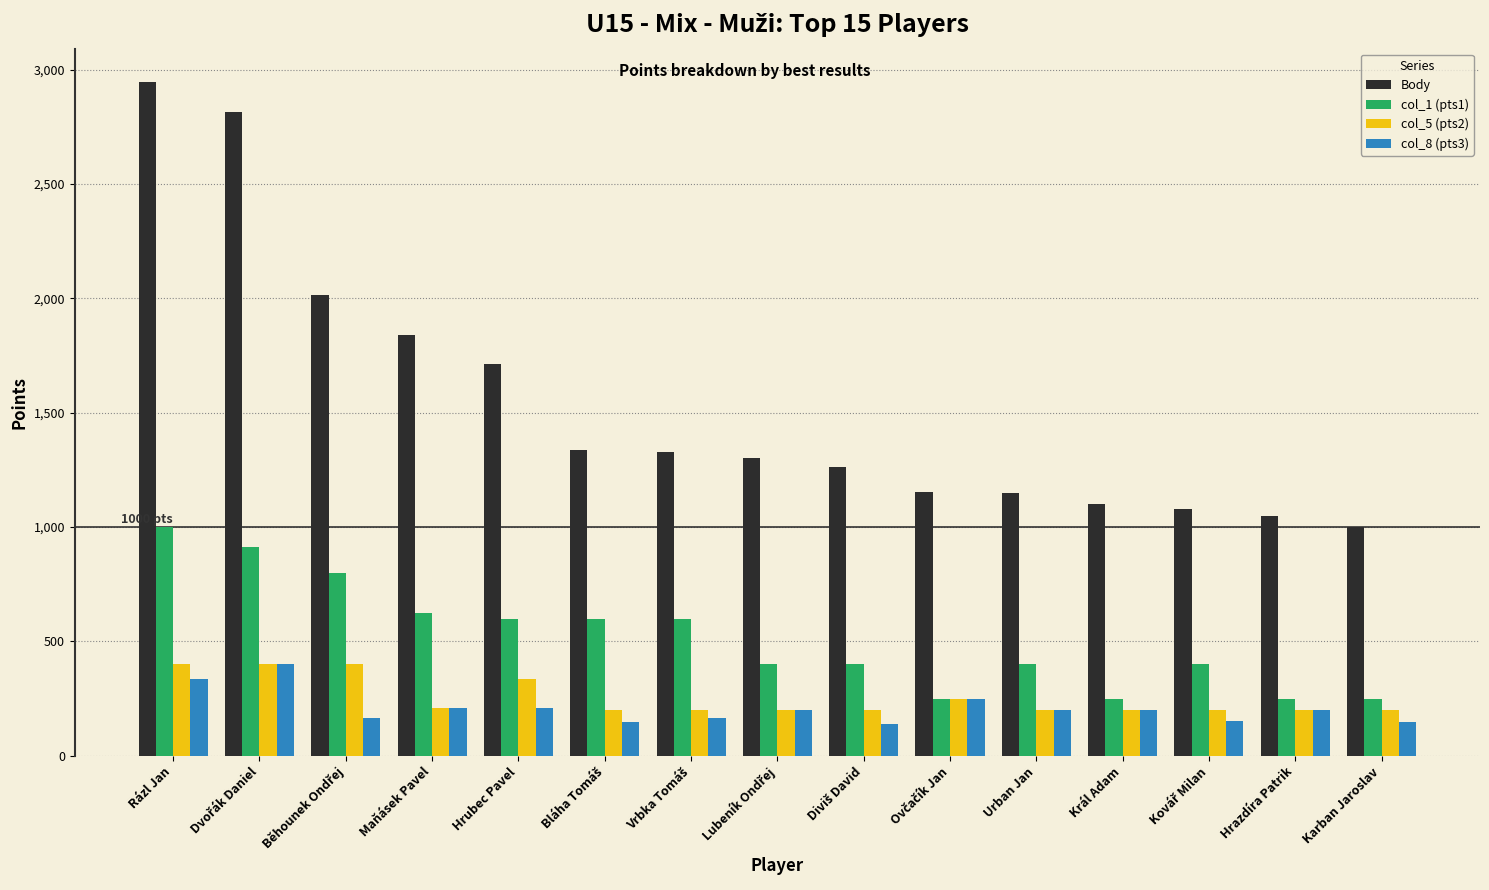

Where does the col_1 (pts1) series first go above 400?

Rázl Jan